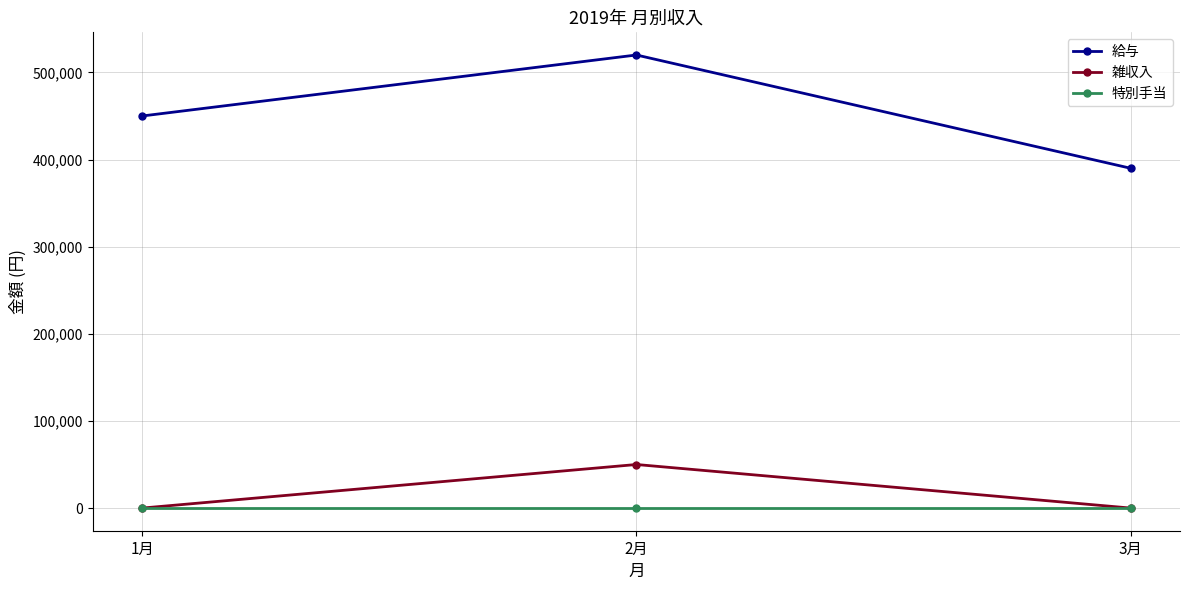

Count the number of data series in this chart.

3